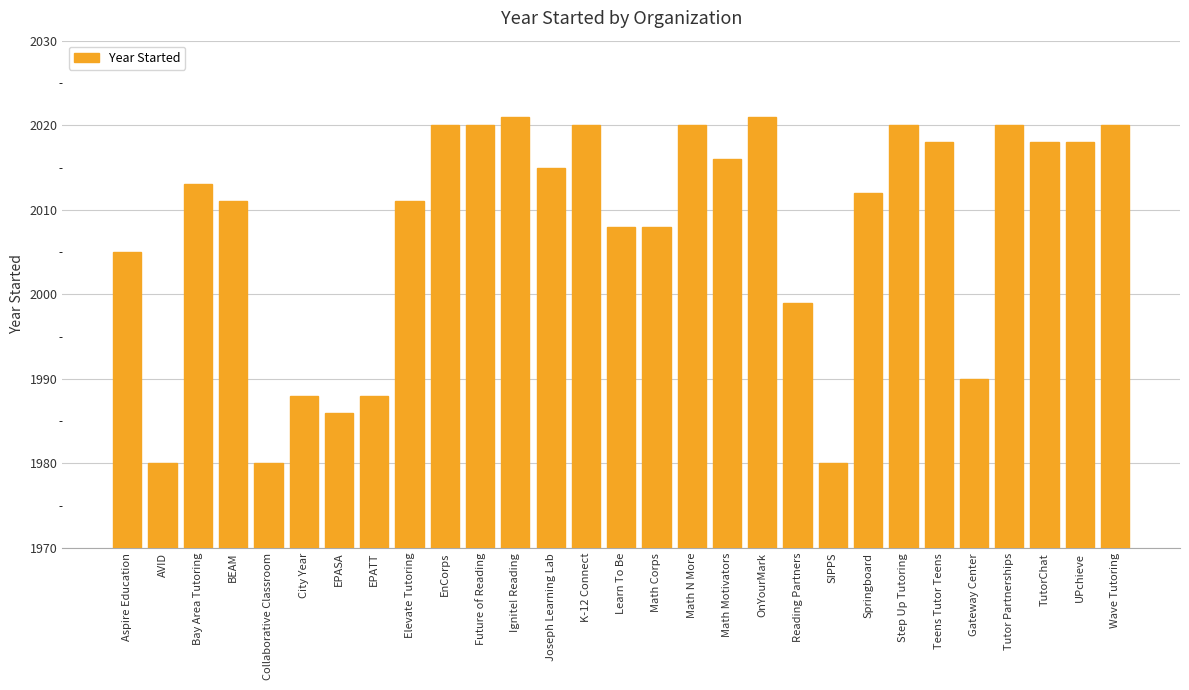

The value at Teens Tutor Teens is 2018. True or false?

True